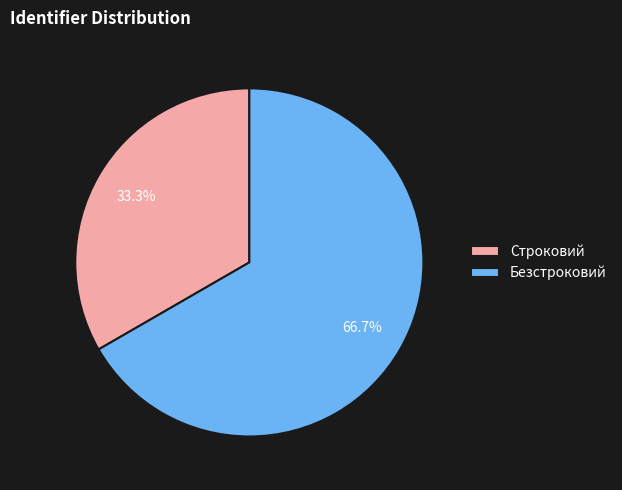

What is the majority slice?

Безстроковий